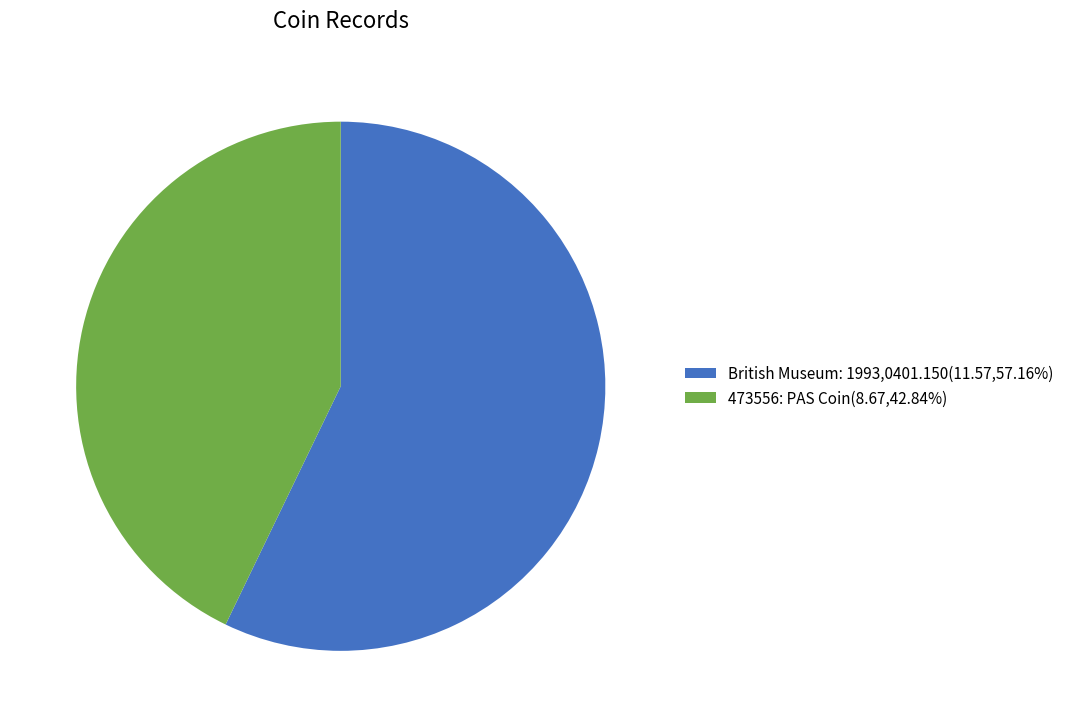

Does British Museum: 1993,0401.150 represent more than half of the total?

Yes